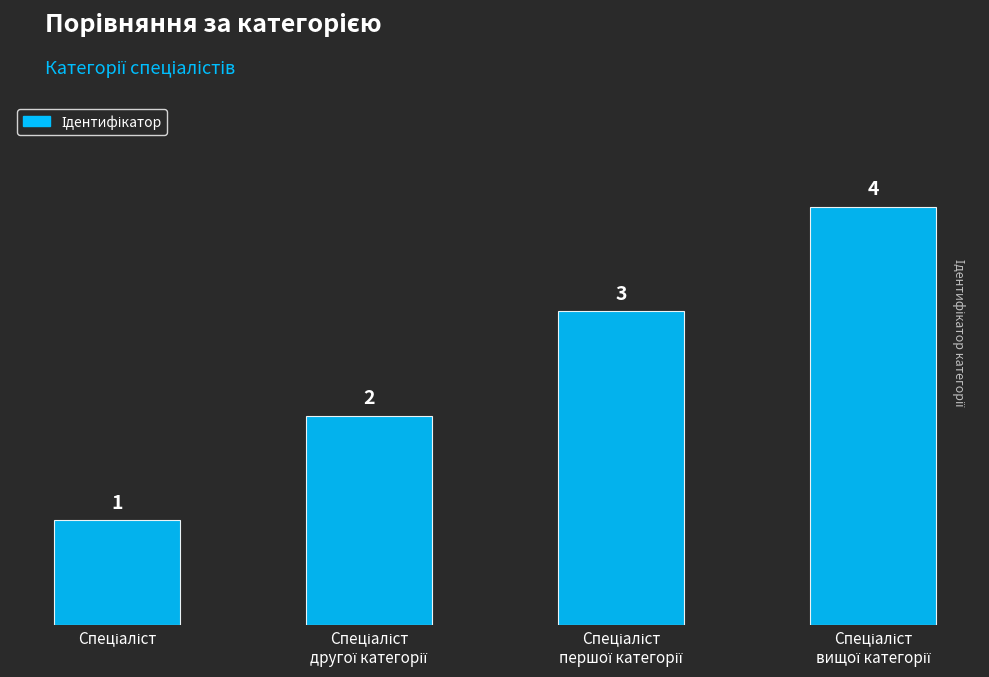

How many values are between 2 and 4?

3